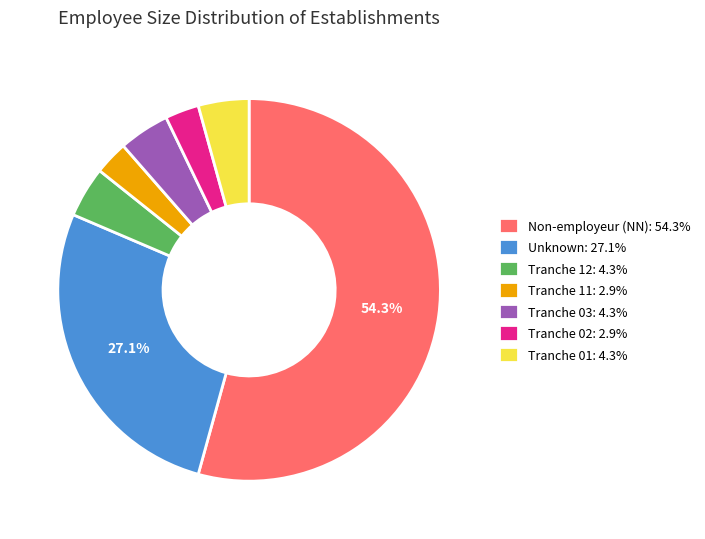

Is the sum of Tranche 11: 2.9% and Tranche 01: 4.3% greater than half?

No